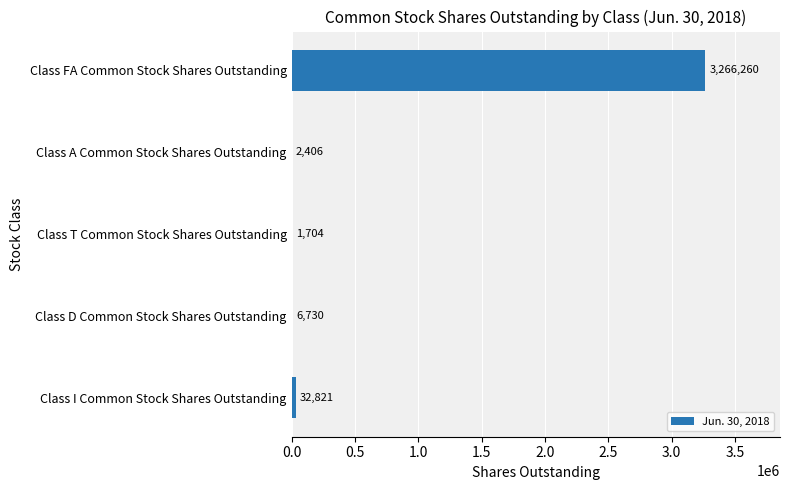

Reading bottom to top, list all the values displayed in this chart.

Class I Common Stock Shares Outstanding=32821	Class D Common Stock Shares Outstanding=6730	Class T Common Stock Shares Outstanding=1704	Class A Common Stock Shares Outstanding=2406	Class FA Common Stock Shares Outstanding=3266260